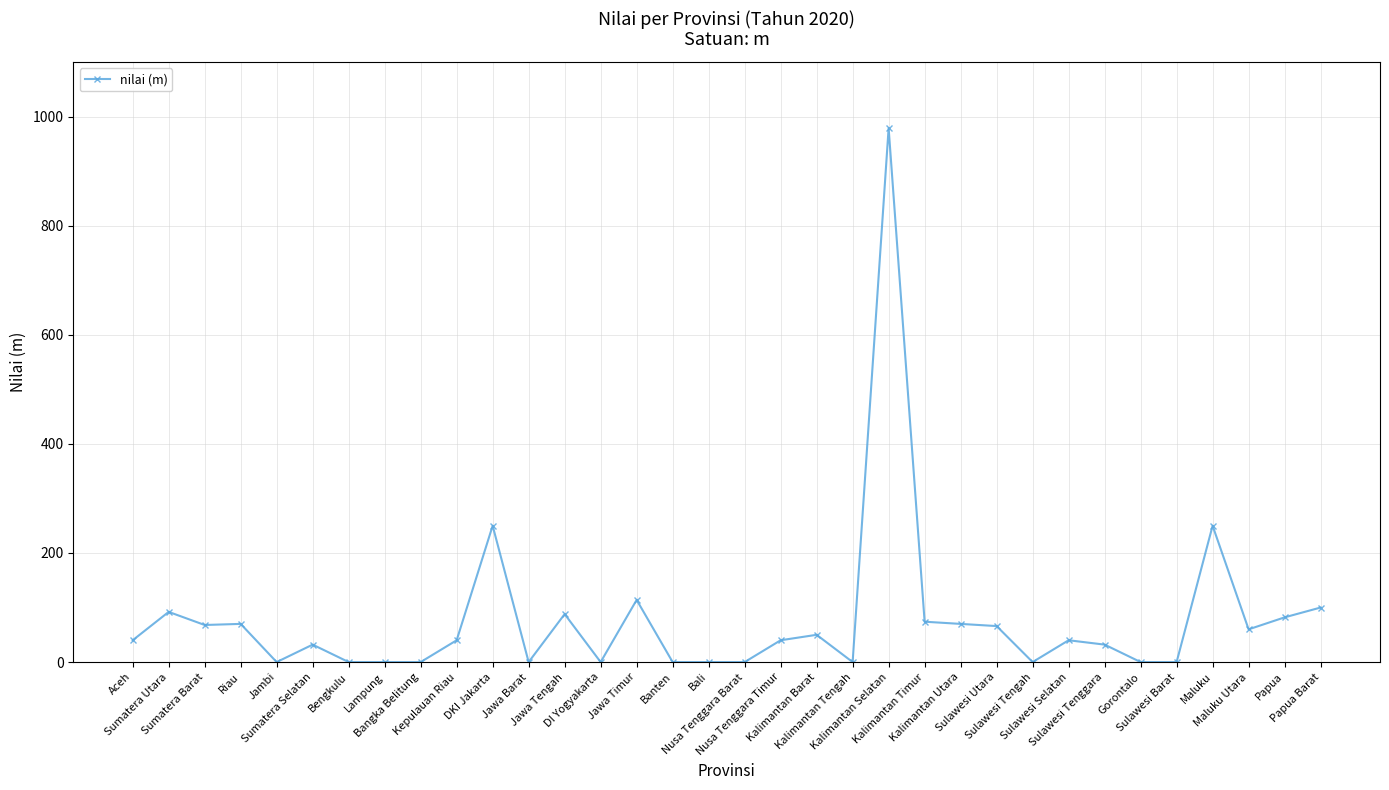

How many distinct data groups are displayed?

1